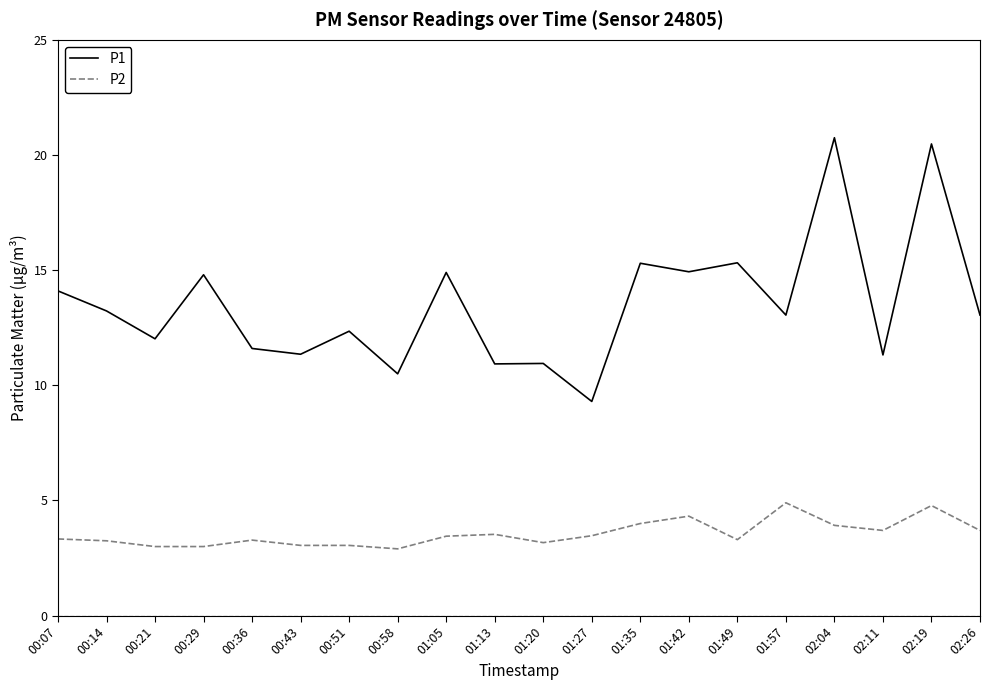

Is it true that P2 equals 5.0 at 01:05?

False